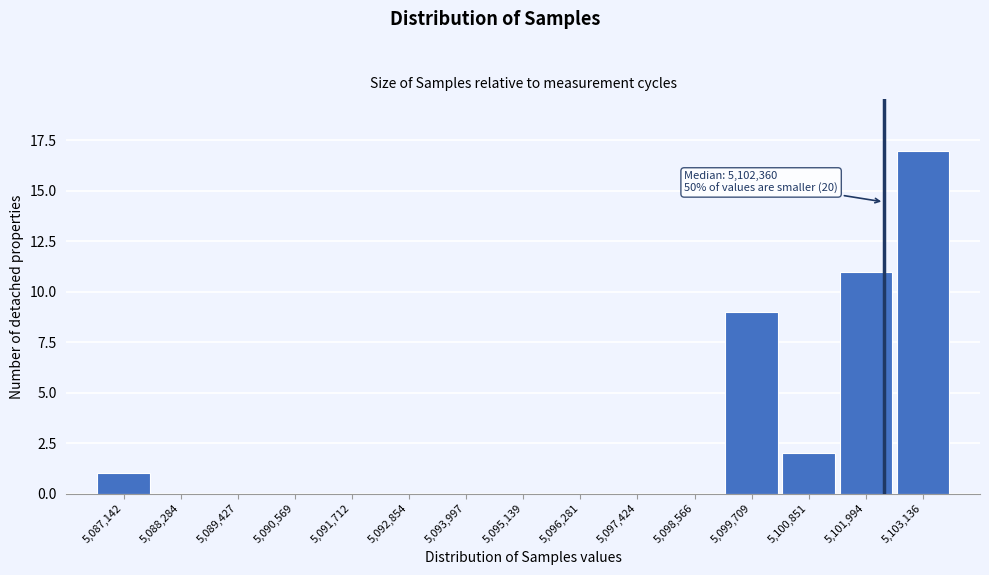

Over which range of the x-axis is the bar tallest?

5102600 to 5103800